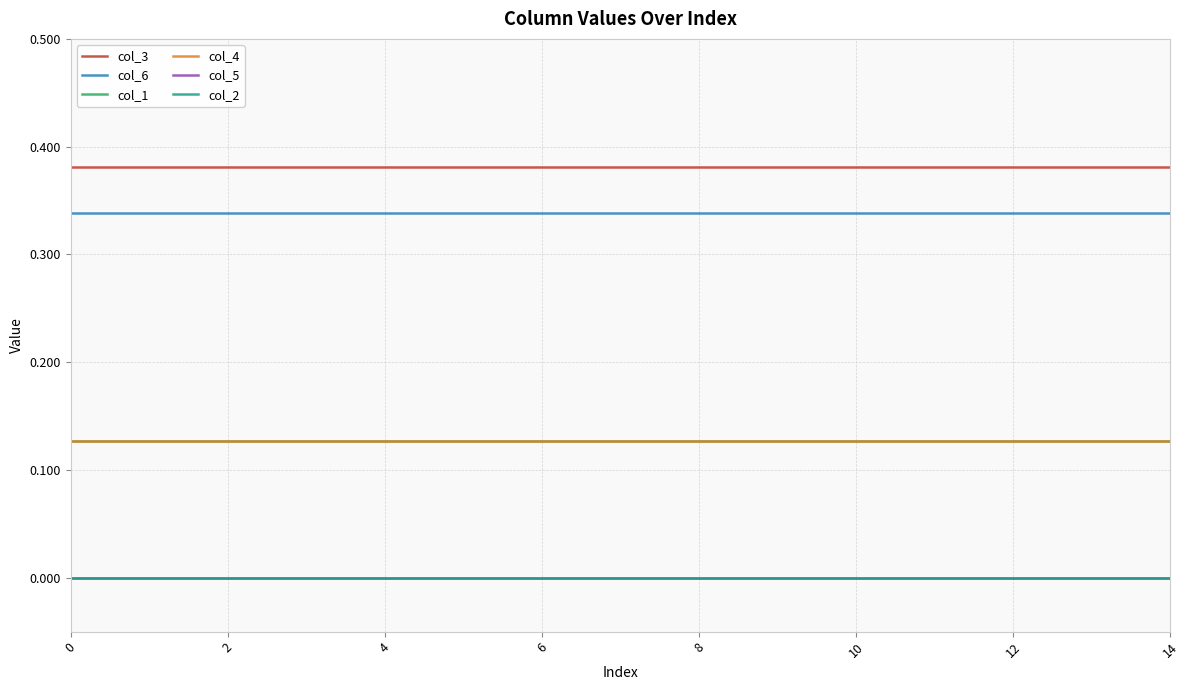

What is the value of the col_4 point at the 3rd from the left?

0.1